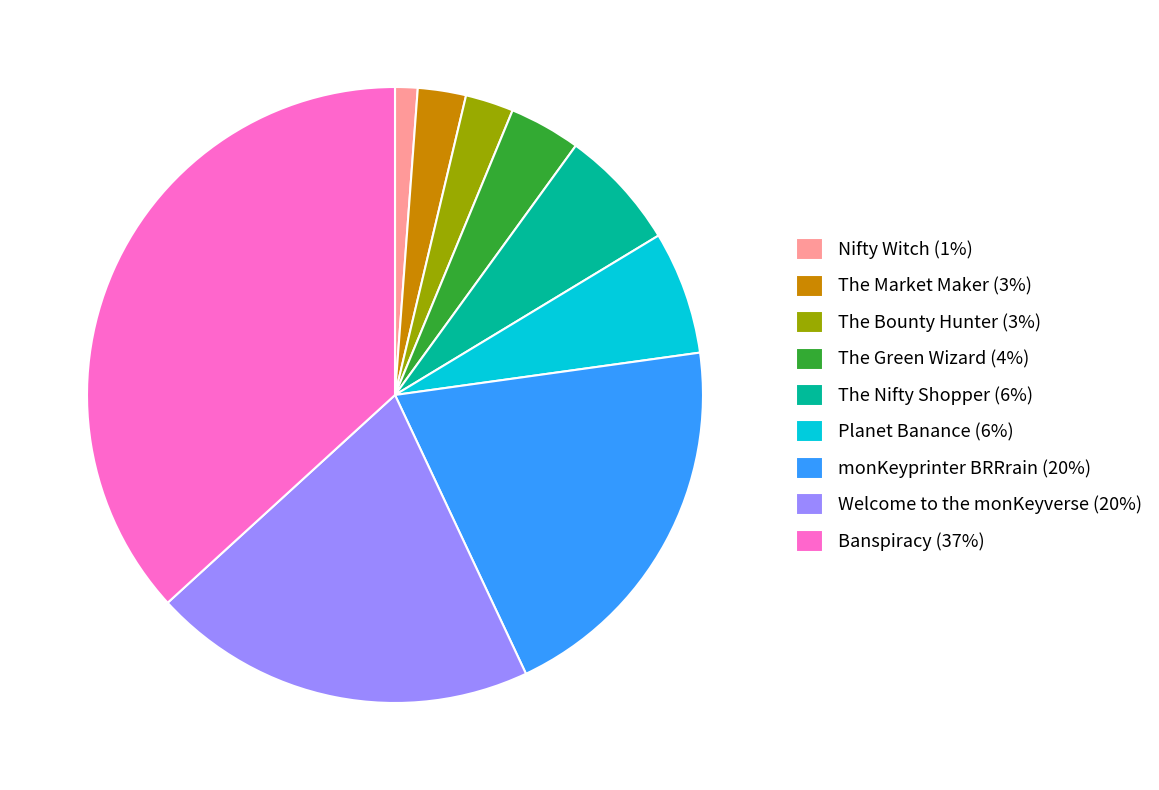

Is there any slice that represents more than half of the pie?

No